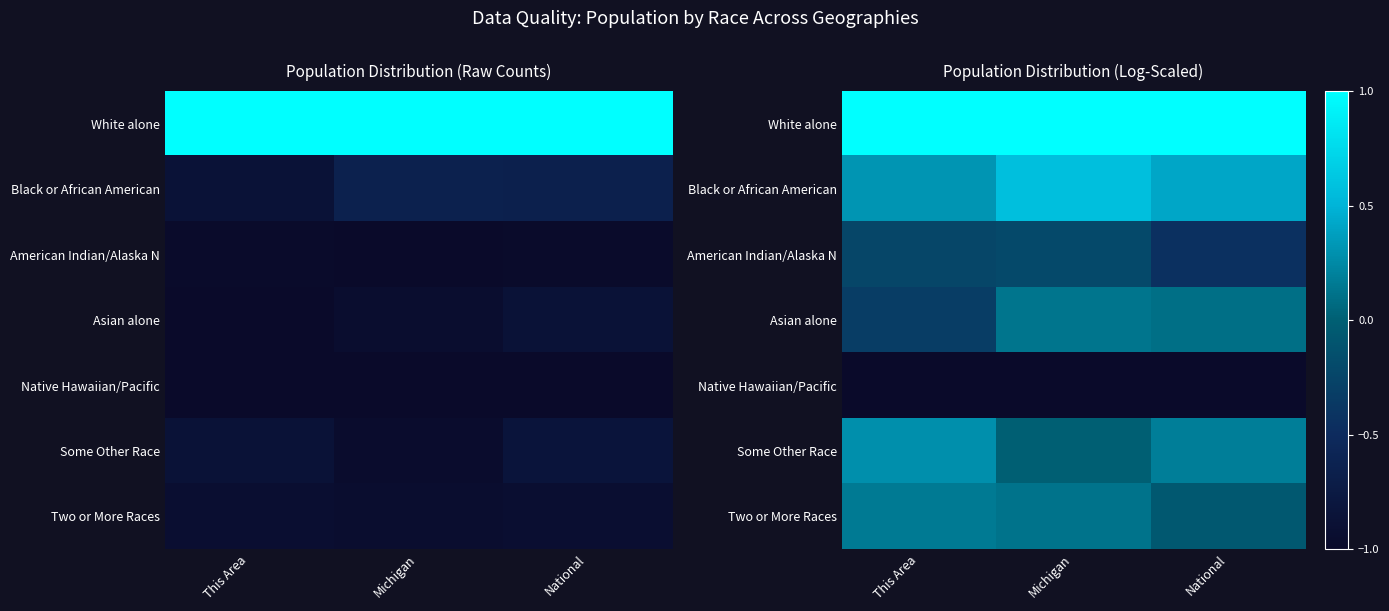

Read the Black or African American value at National.

0.4